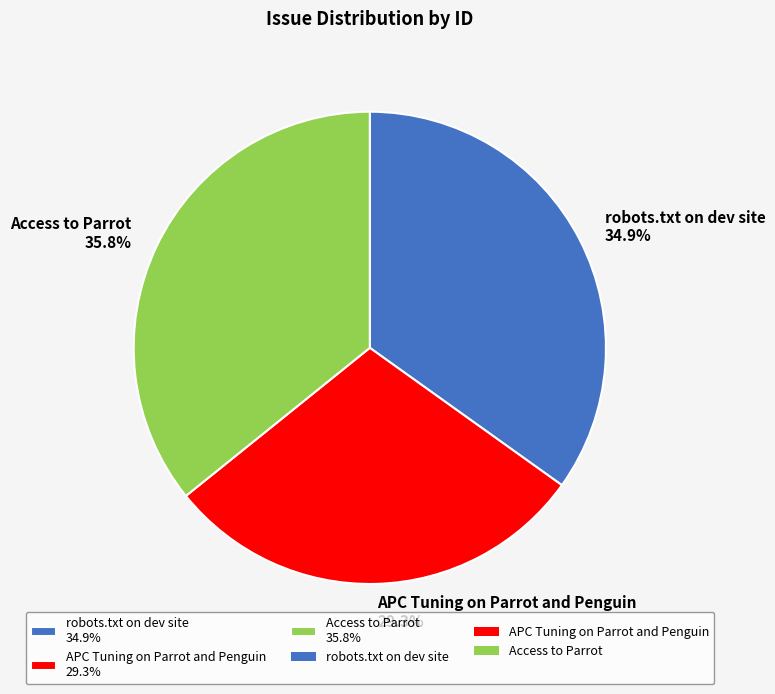

Is there any slice that represents more than half of the pie?

No